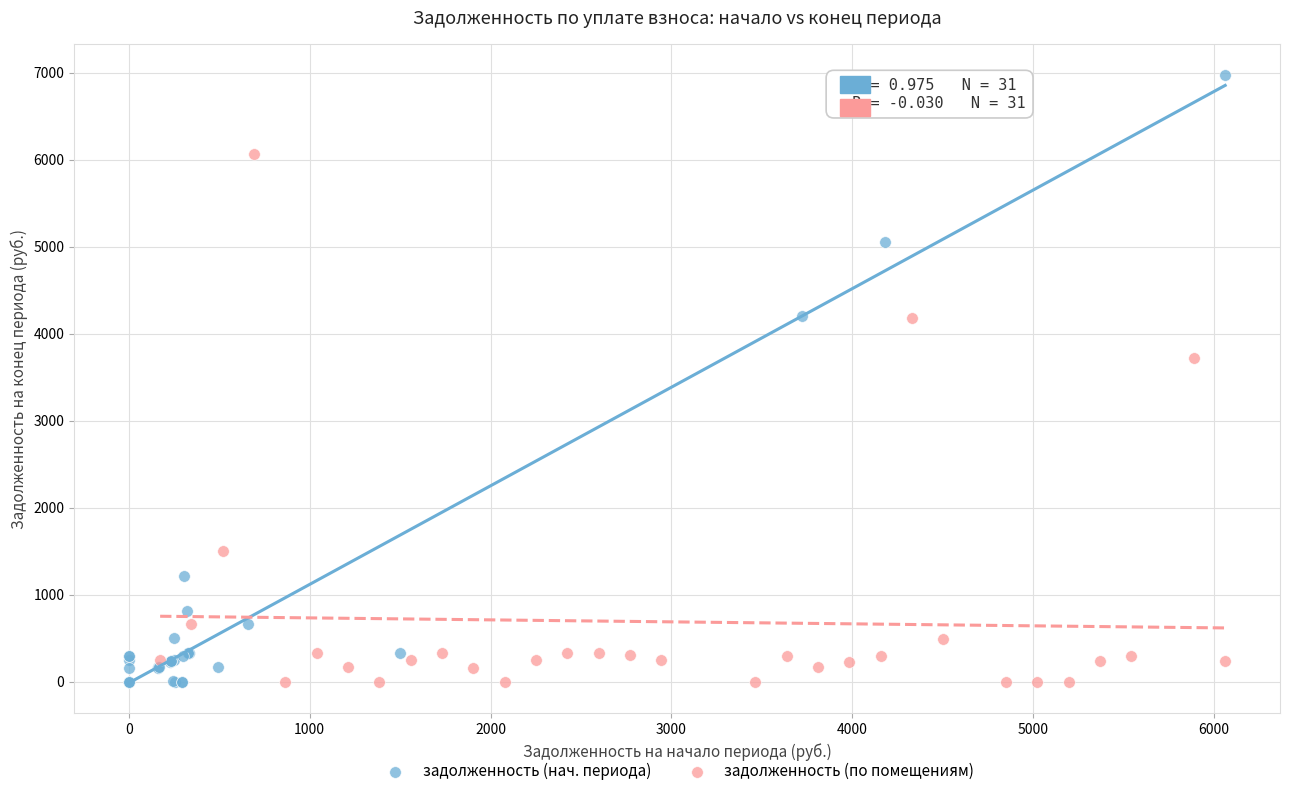

Which series contains the highest Y value?

задолженность (нач. периода)